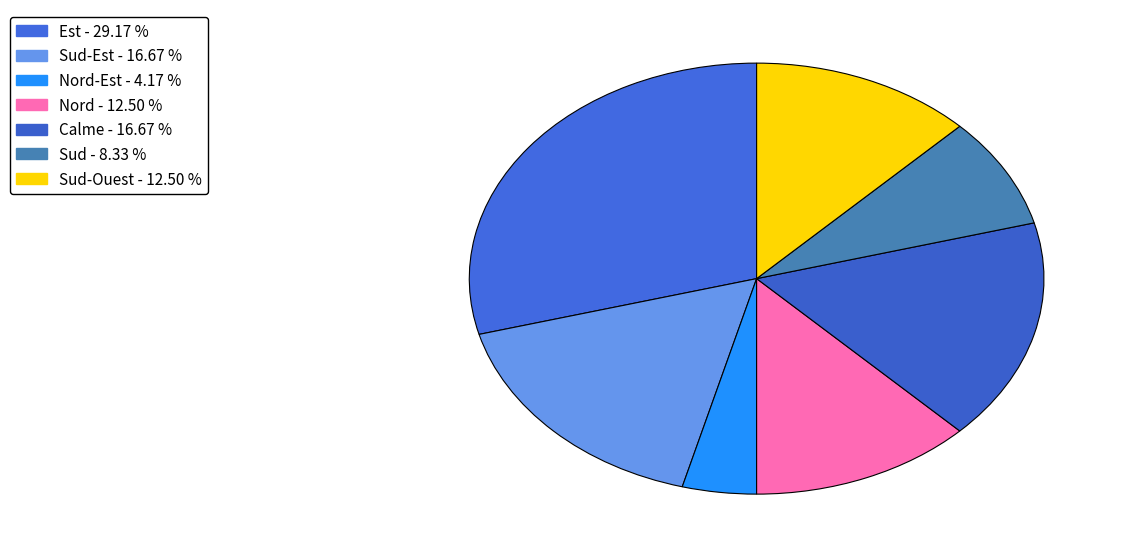

How many segments does this pie chart have?

7